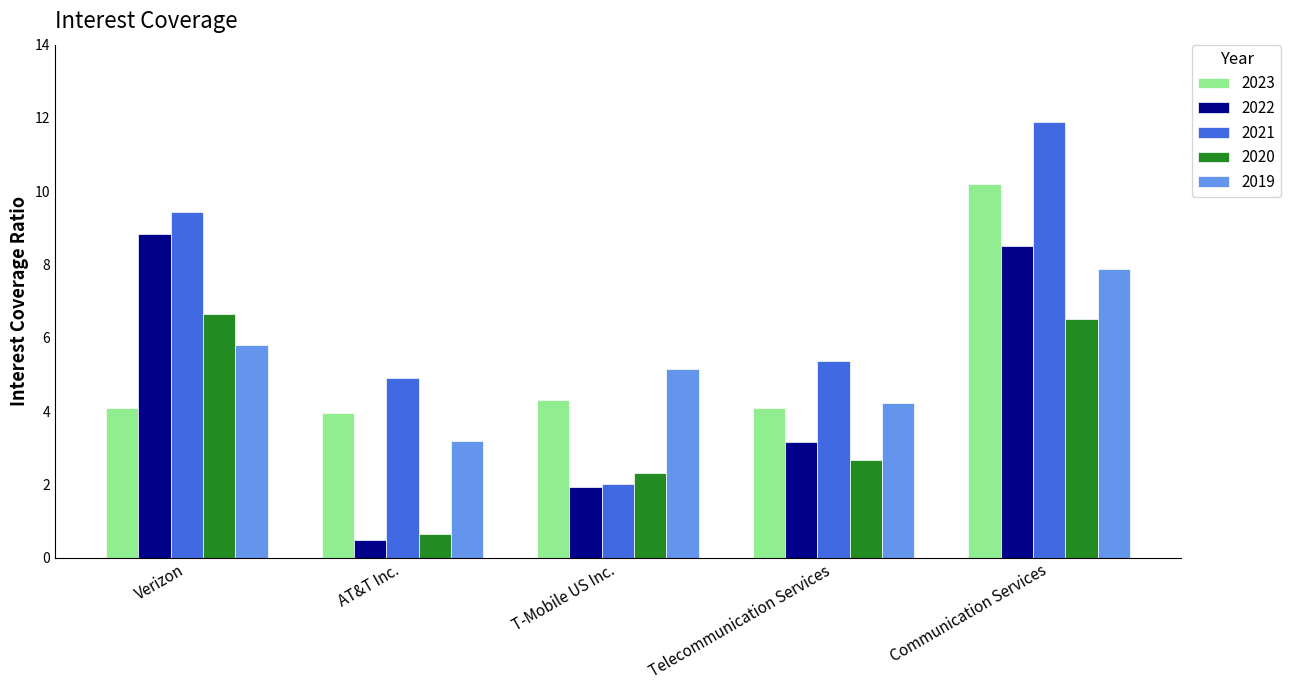

Is it true that 2020 equals 2.7 at Telecommunication Services?

True